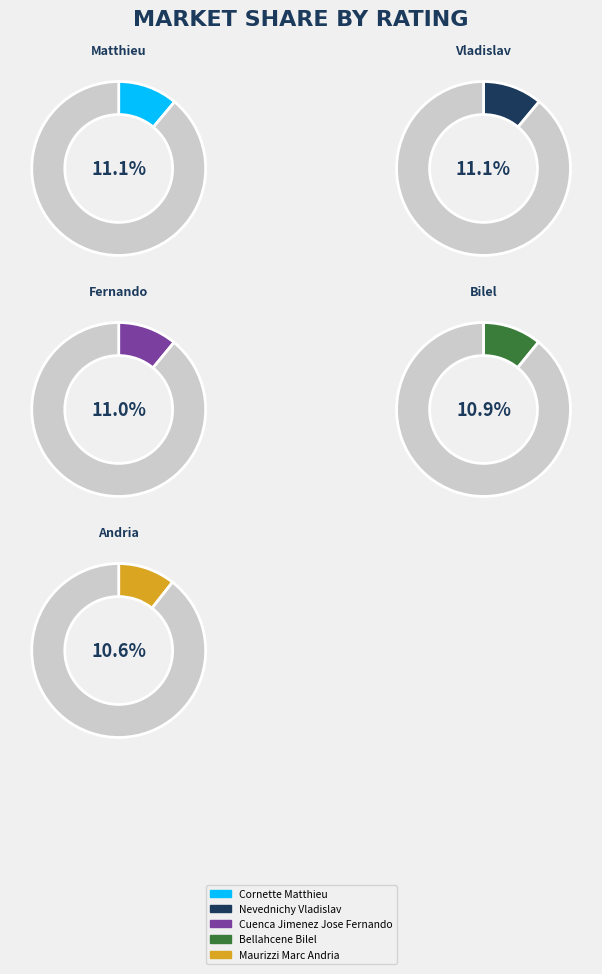

Count the number of slices in the pie.

10